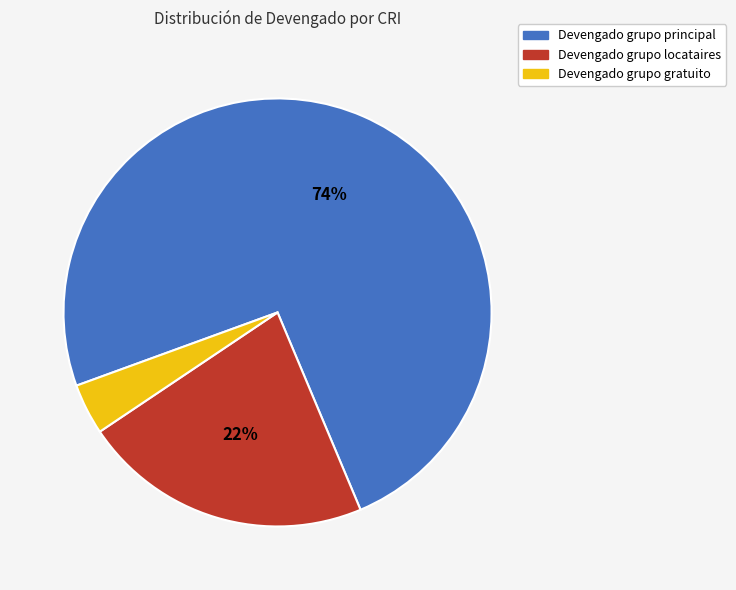

What is the largest slice in the pie chart?

Devengado grupo principal